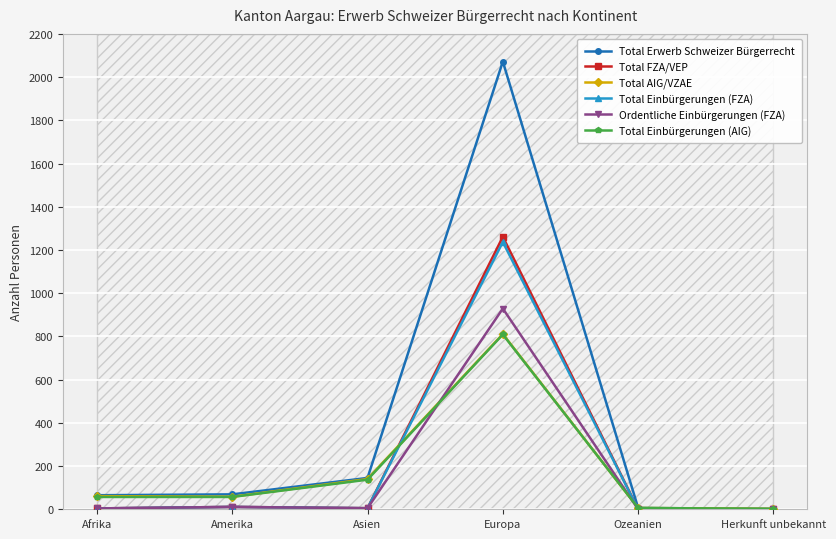

At which label is Total Einbürgerungen (FZA) closest to 618?

Amerika